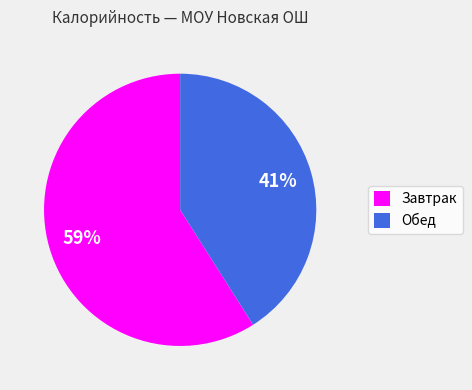

Rank the categories by value from lowest to highest.

Обед, Завтрак